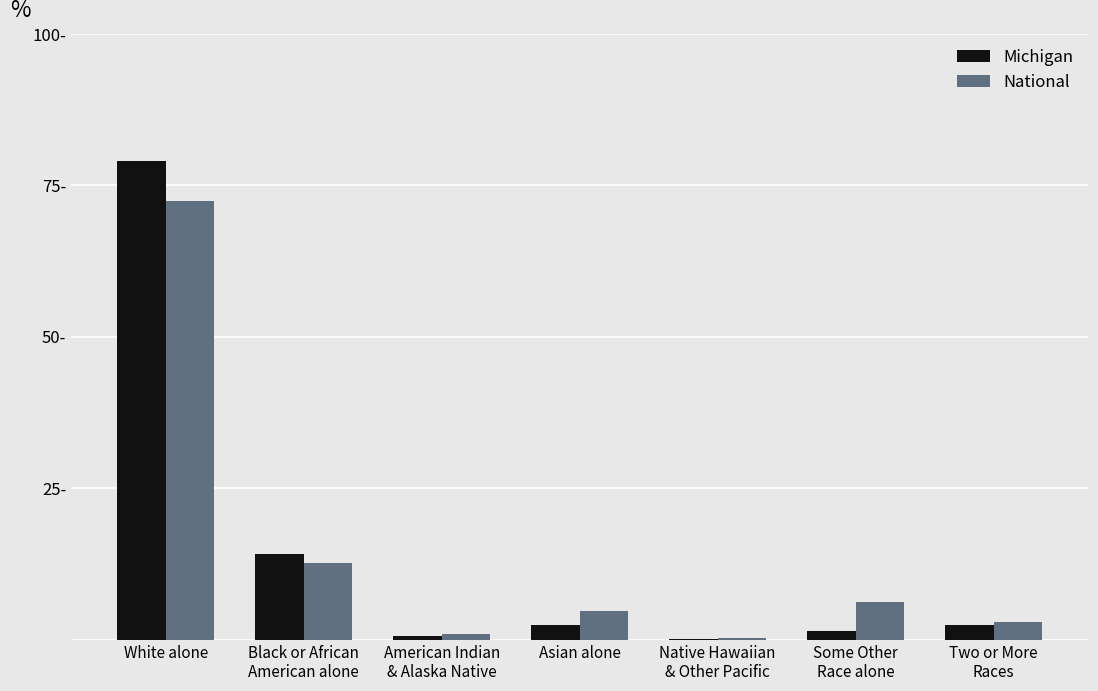

What is the value of the Michigan bar at the 3rd from the left?

0.6